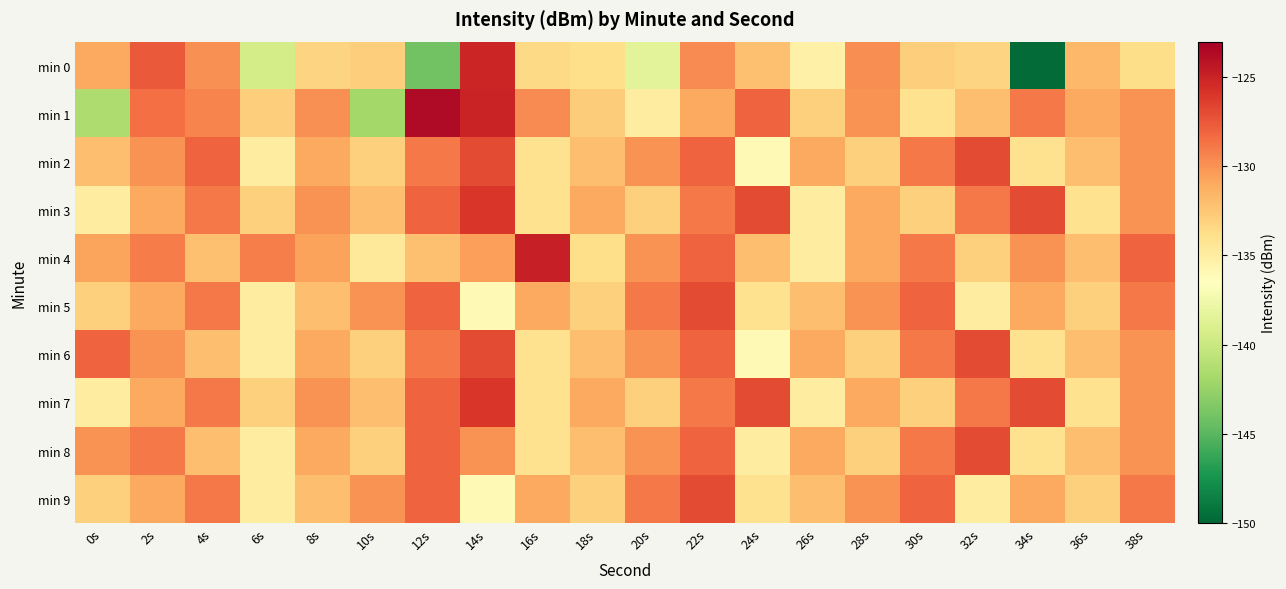

What is the maximum value shown in the chart?

-123.7